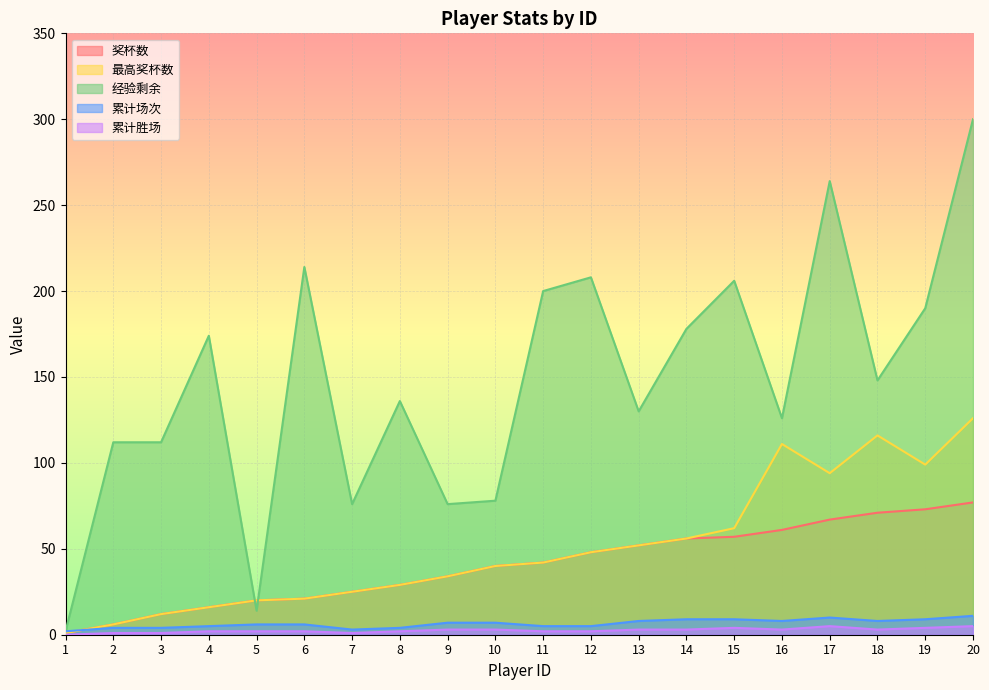

The 经验剩余 series shows 174 at 4. True or false?

True